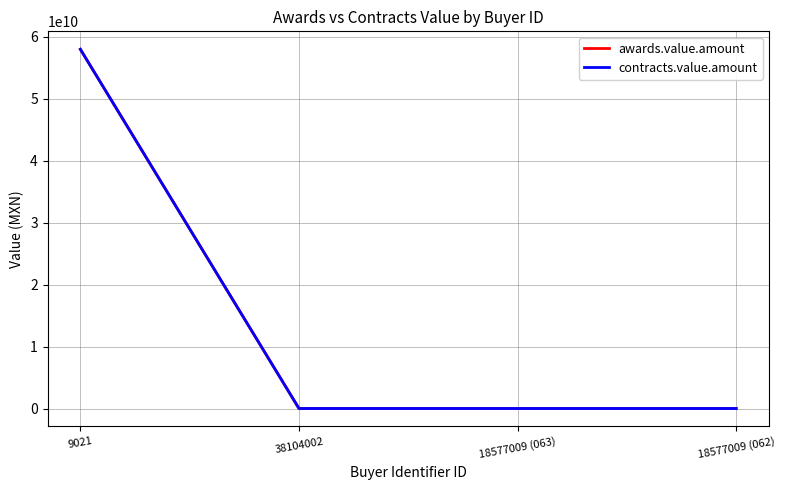

Is this an area chart (filled region under the line)?

No